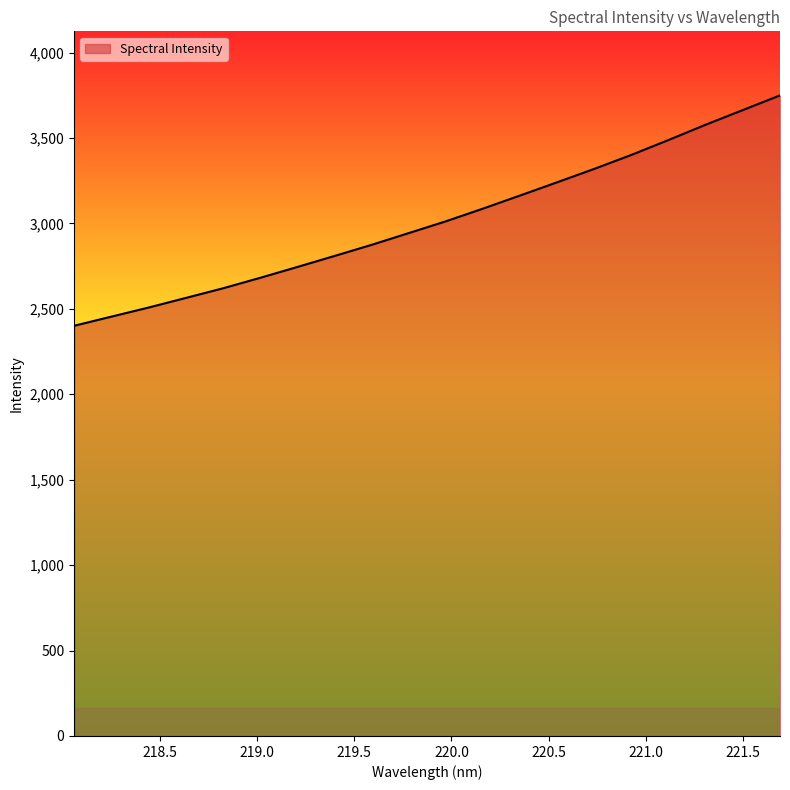

What is the difference between the maximum and minimum values?

1348.3